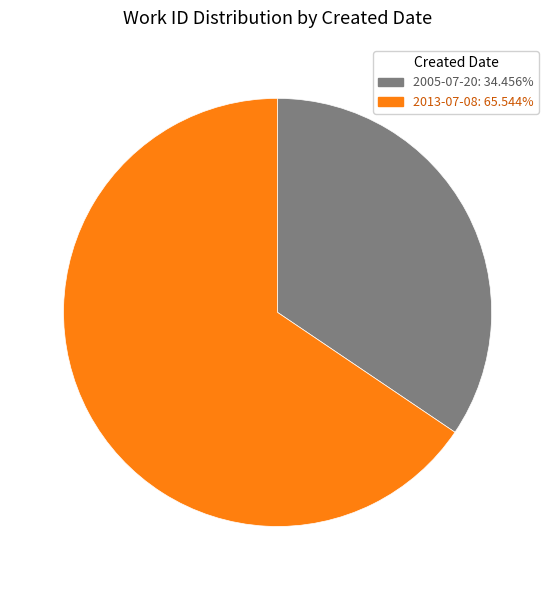

Does 2005-07-20: 34.456% represent more than half of the total?

No